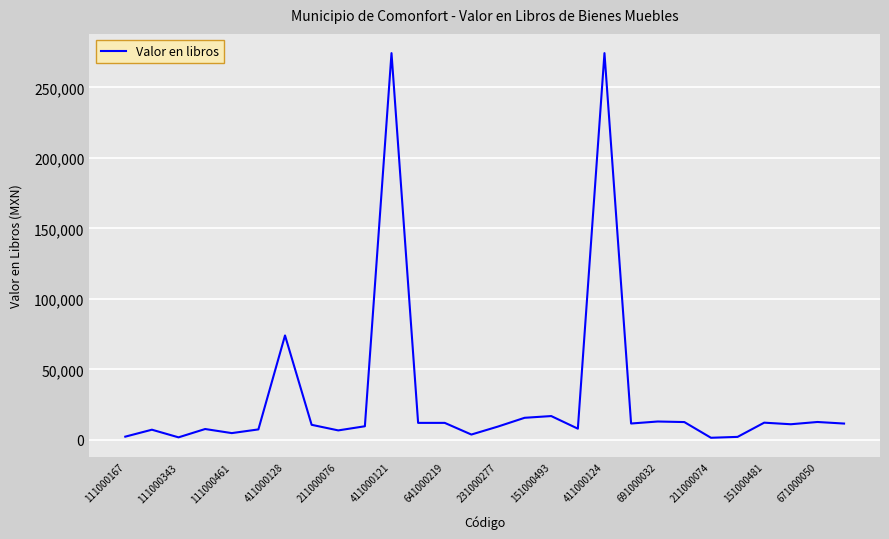

What is the greatest value displayed?

274306.9